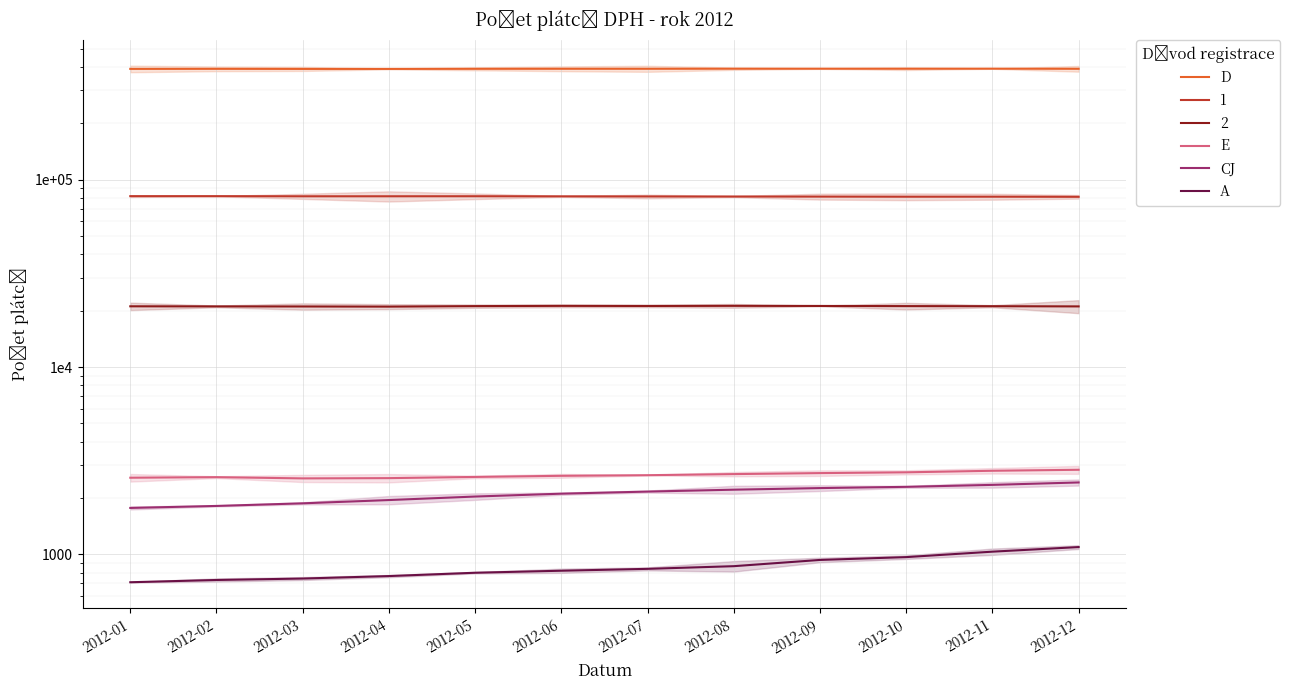

True or false: A has more than 1 interior local peaks.

False